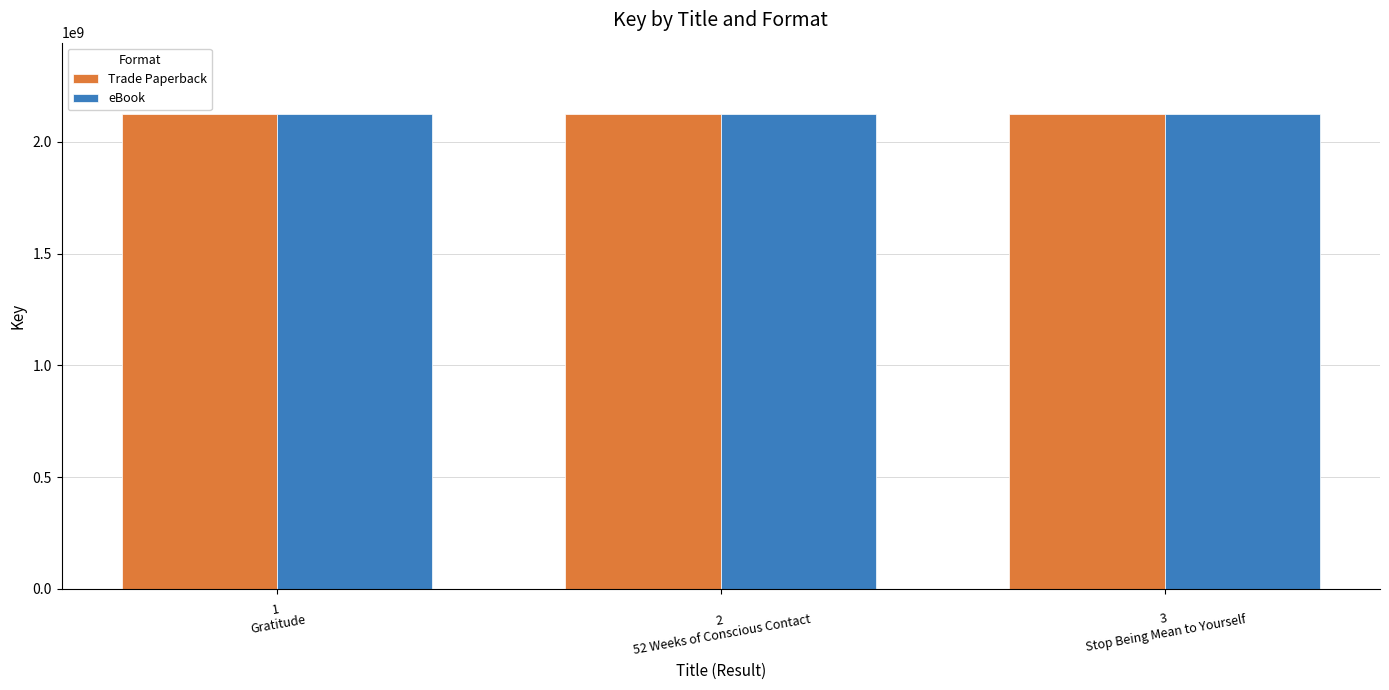

What is the sum of all Trade Paperback values?

6373963754